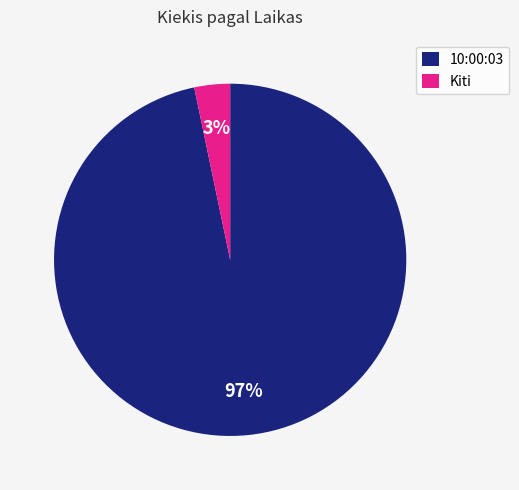

To the nearest percent, what is the combined percentage of Kiti and 10:00:03?

100%